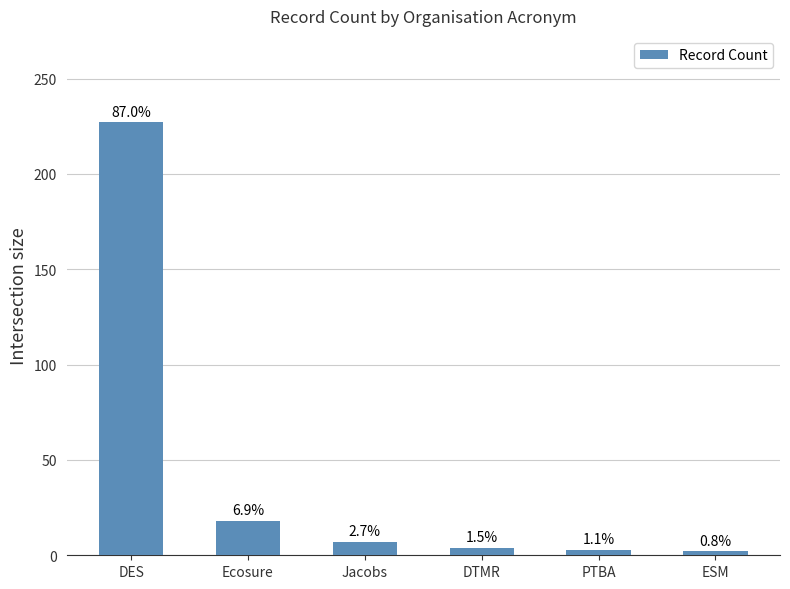

What is the change in value from DES to ESM?

-225